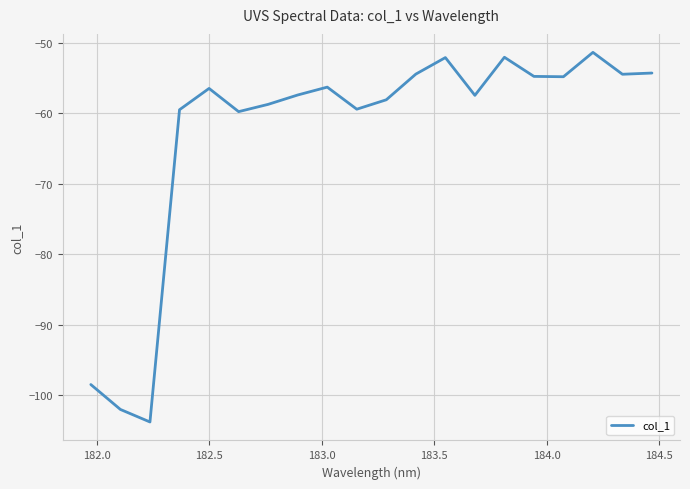

What is the minimum value shown in the chart?

-103.8